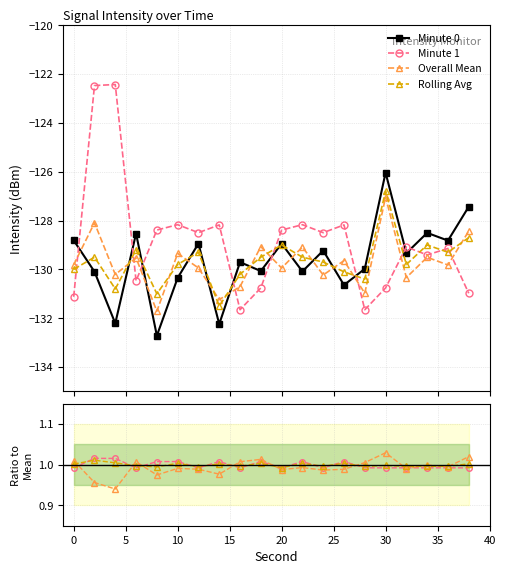

True or false: Minute 1 has a value of 1.0 at 20.

True